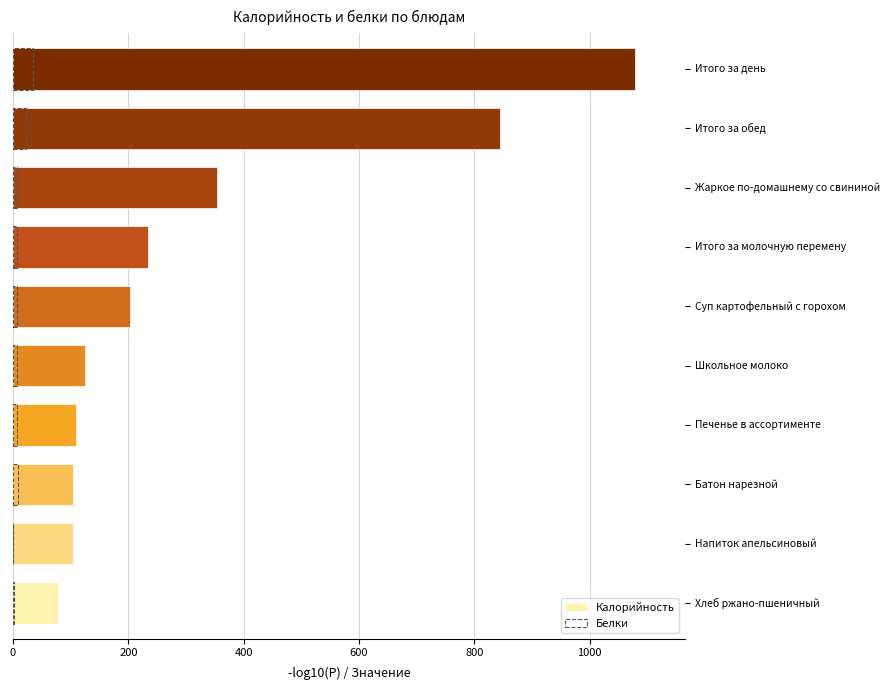

What is the difference between the second highest and second lowest values in the Белки series?

21